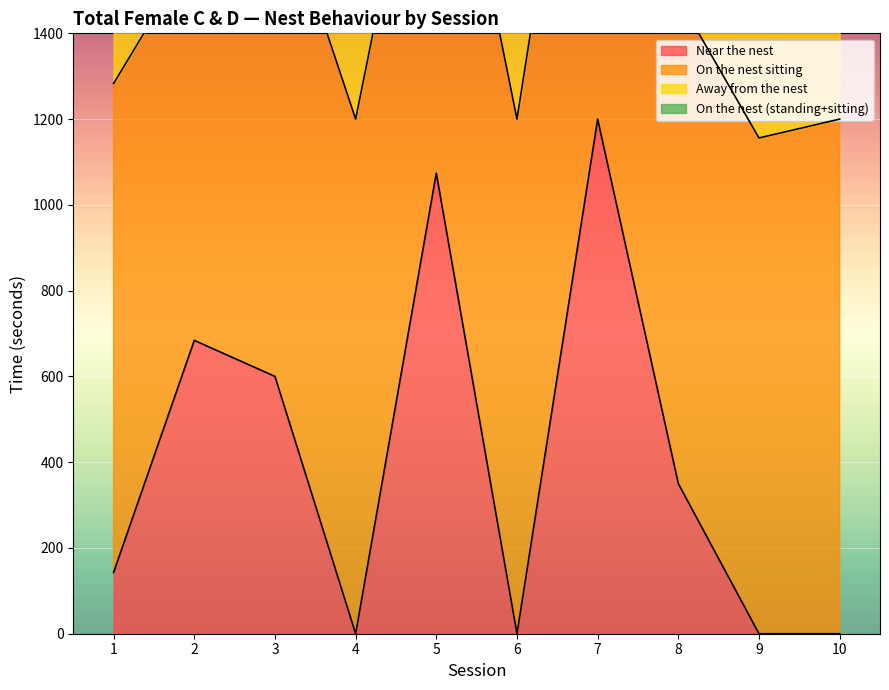

At which category does On the nest sitting reach its first local valley?

2